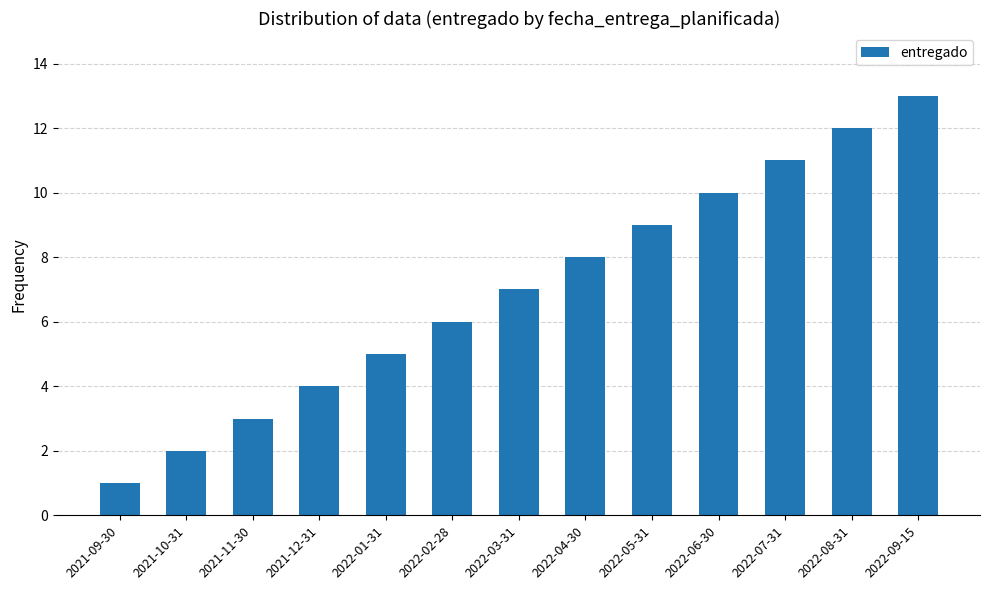

What is the maximum value shown in the chart?

13